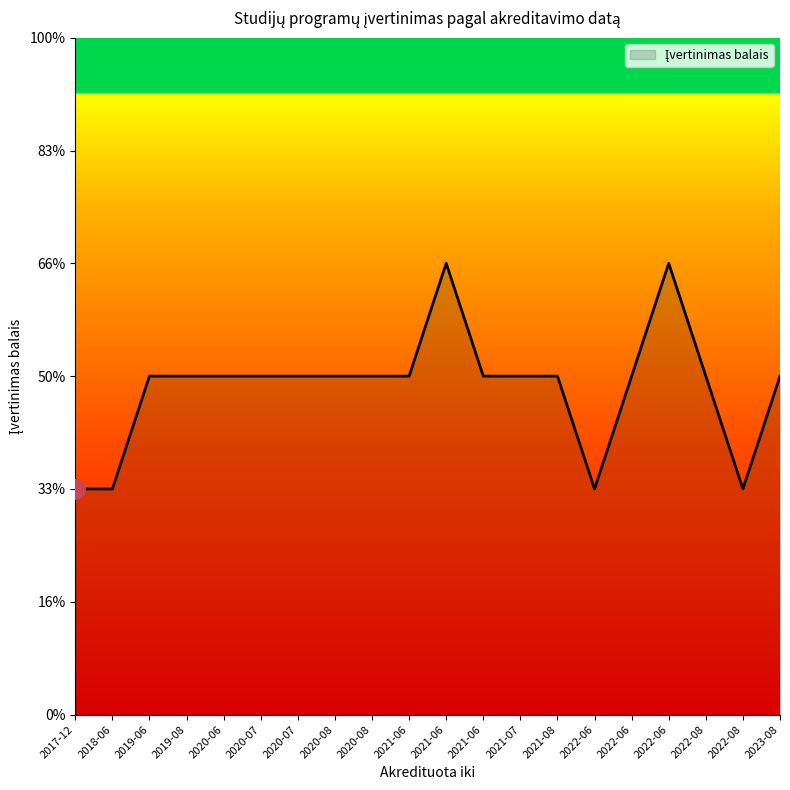

Where is the first local maximum?

2021-06